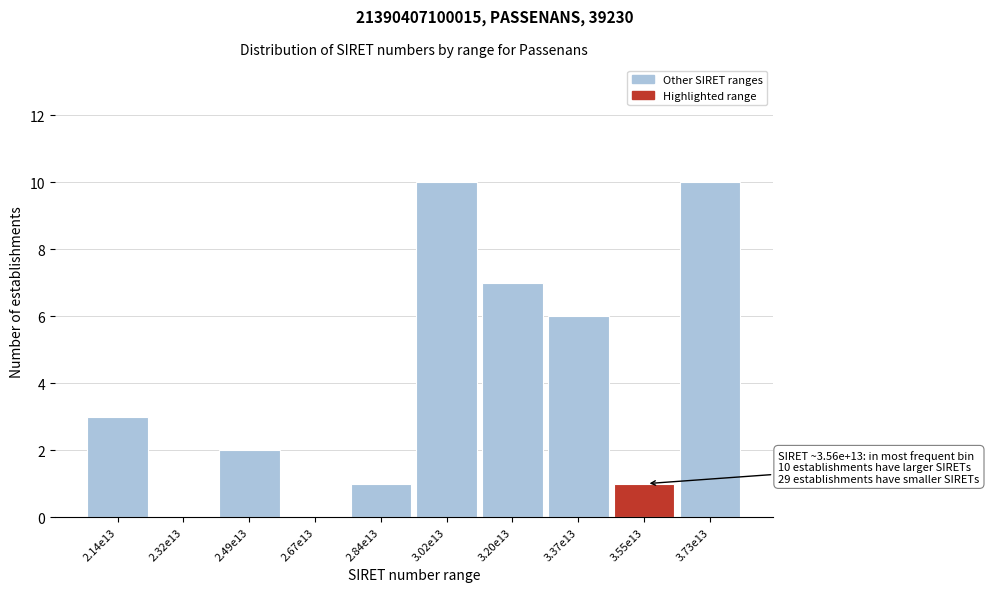

Reading left to right, list all the values displayed in this chart.

2.14e13=3	2.32e13=0	2.49e13=2	2.67e13=0	2.84e13=1	3.02e13=10	3.20e13=7	3.37e13=6	3.55e13=1	3.73e13=10